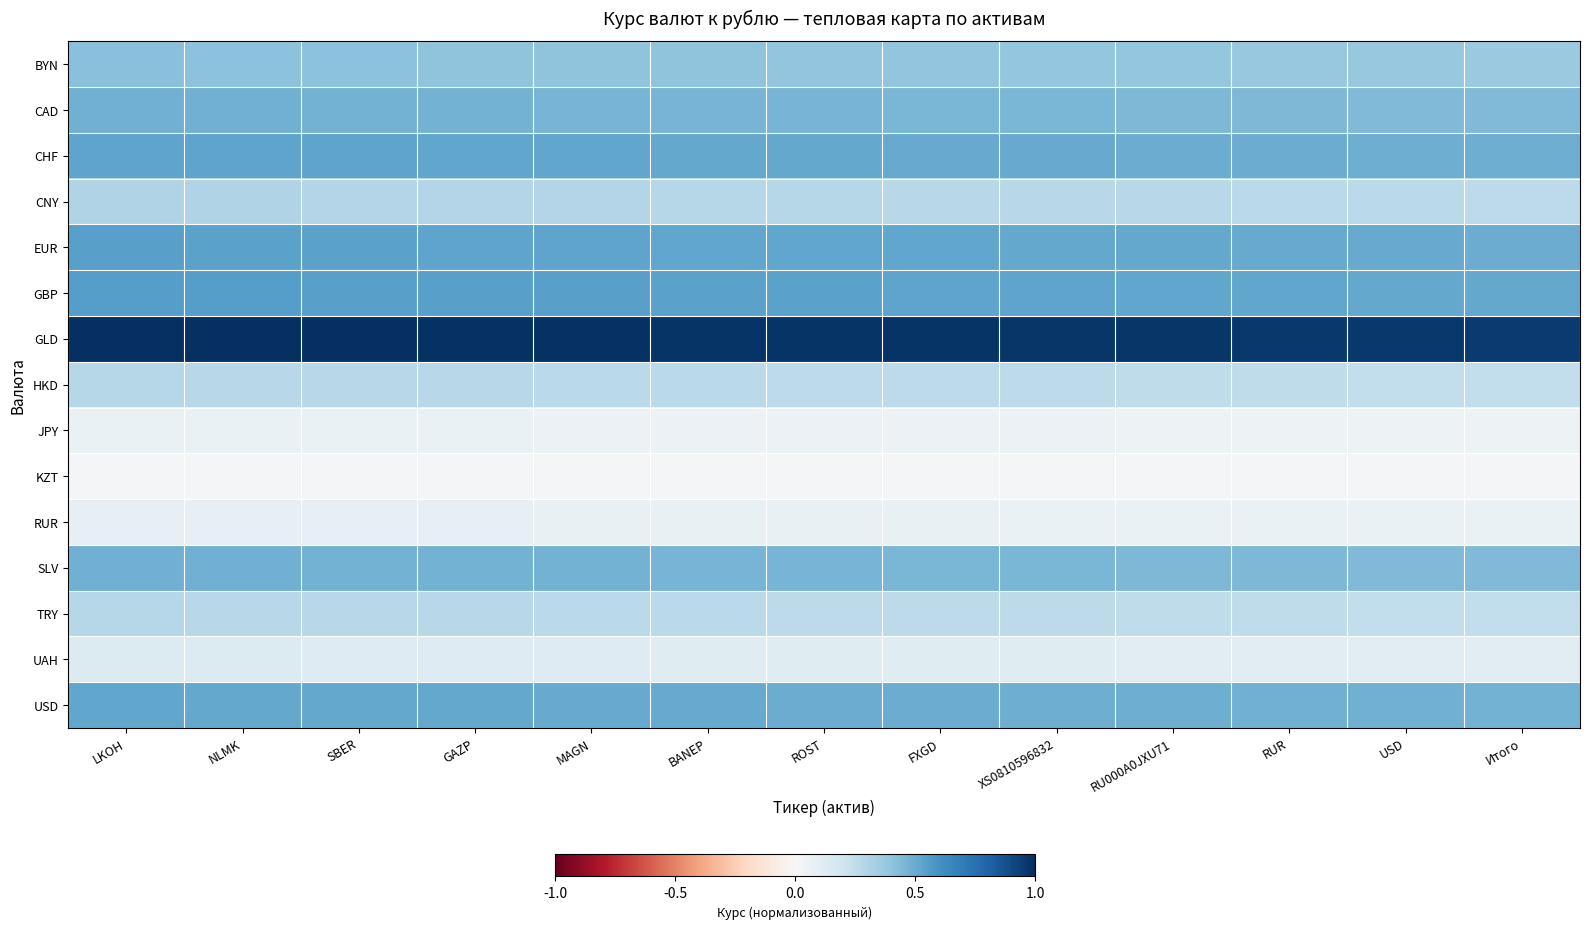

Which series changed the most between LKOH and USD?

GLD